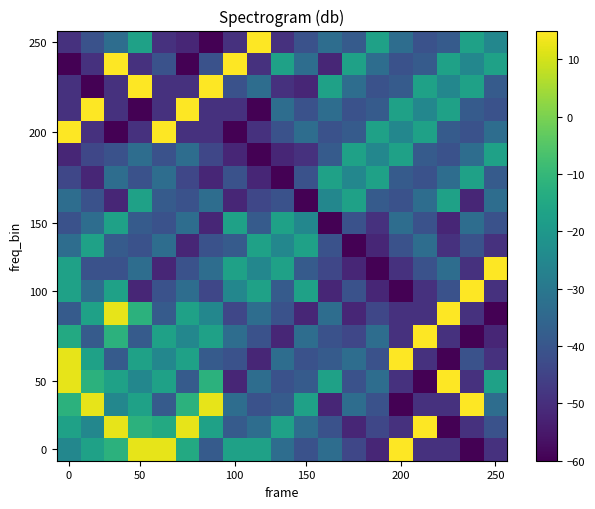

How many series are shown in this chart?

19